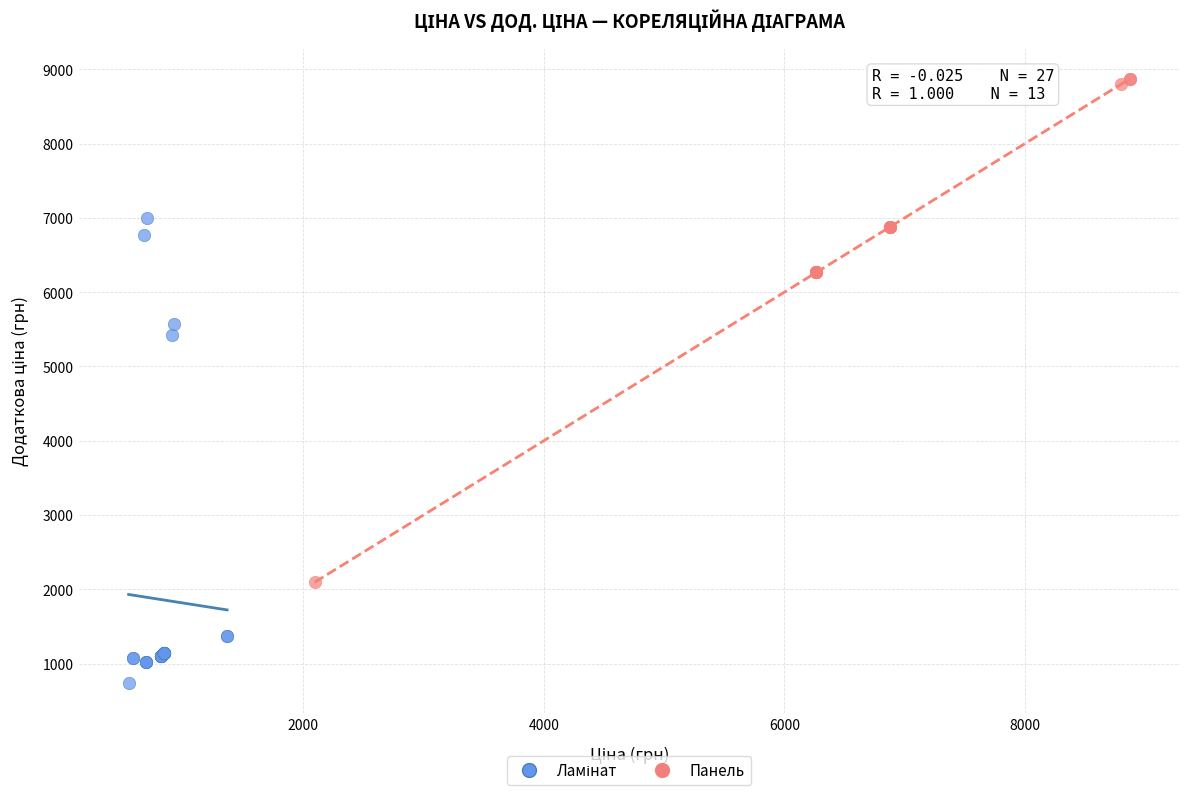

Which series reaches the maximum Y coordinate?

Панель